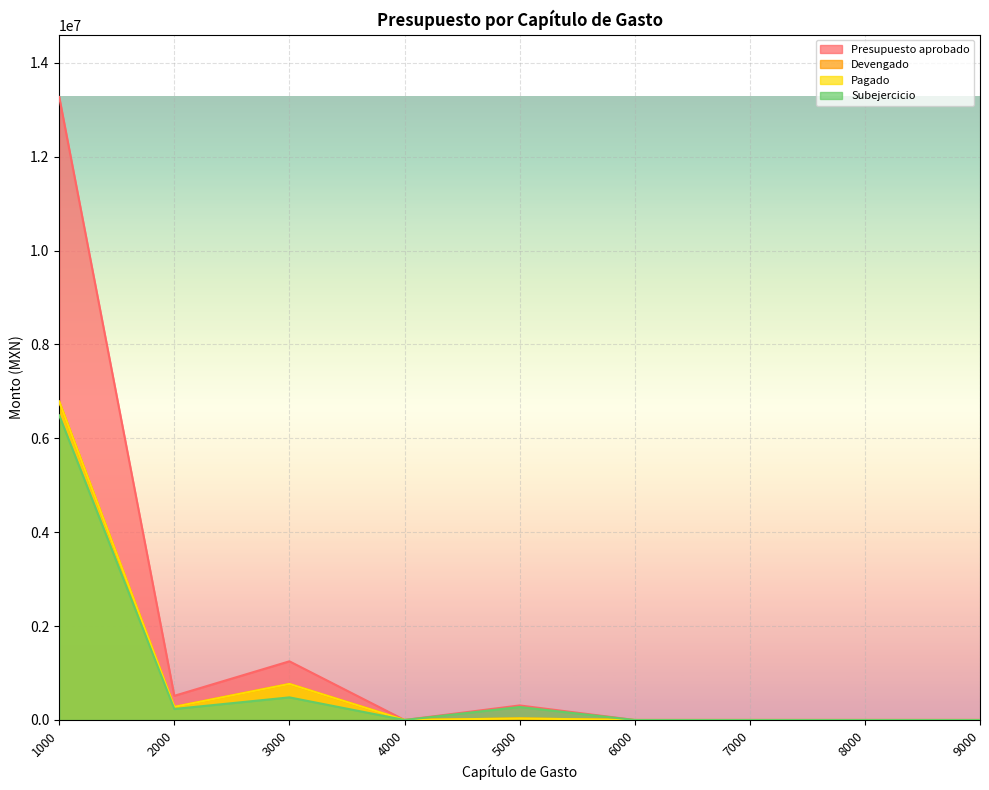

What is the highest value of the Subejercicio series?

6488890.5